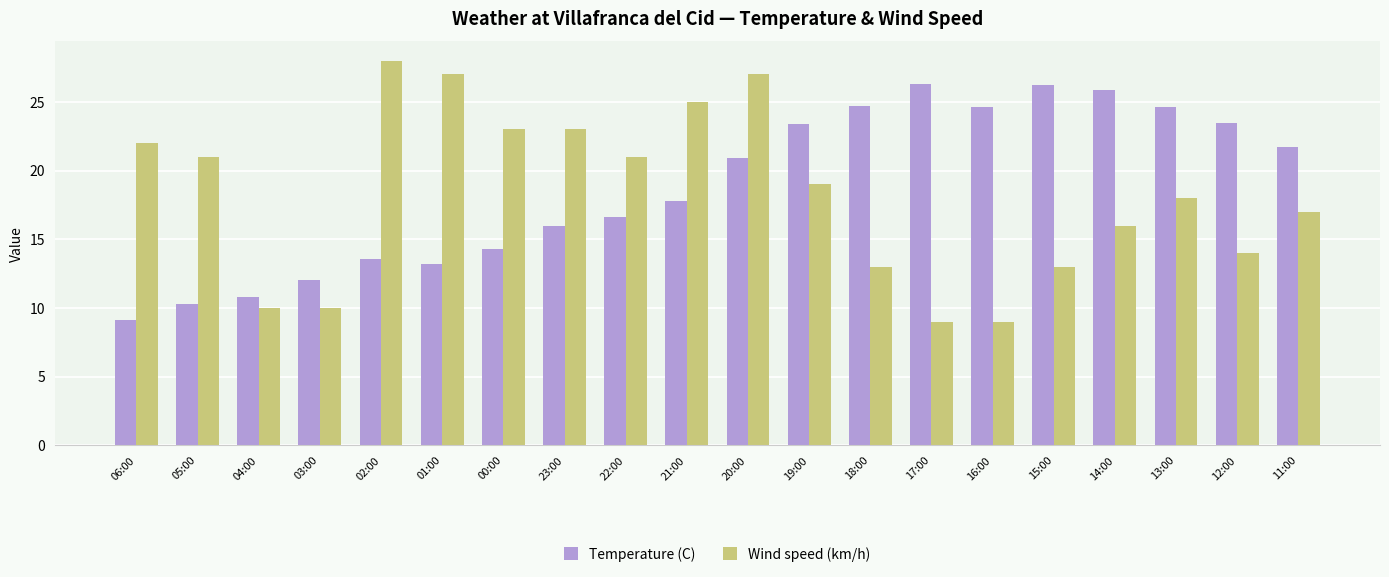

What is the lowest value of the Wind speed (km/h) series?

9.0